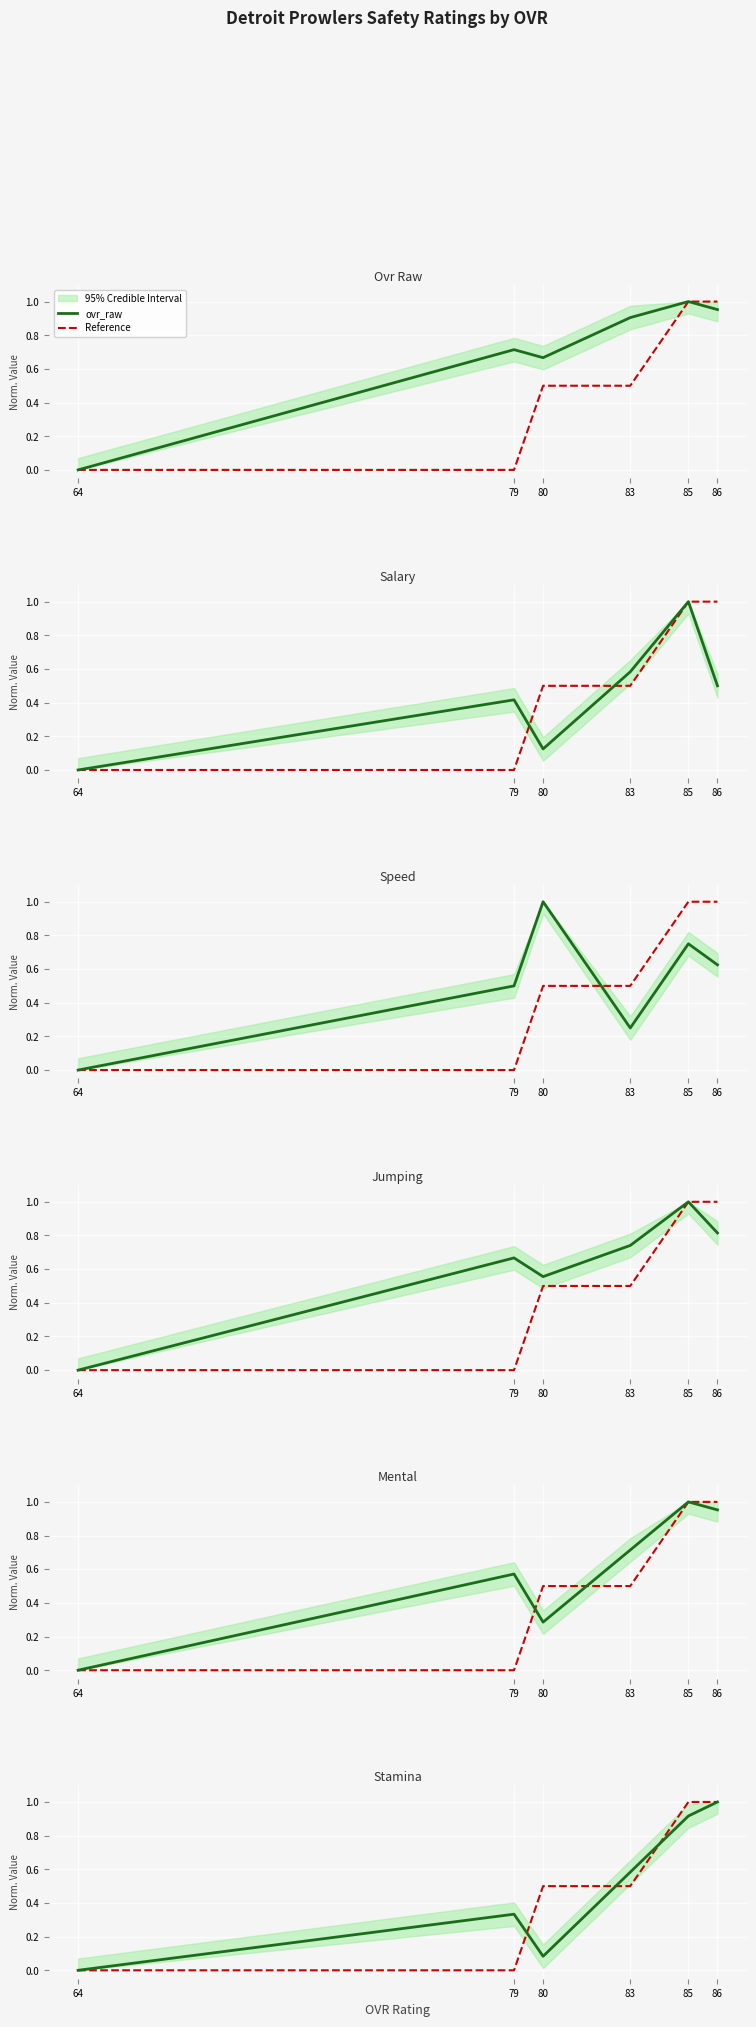

Reading left to right, transcribe all the data shown in this chart.

ovr_raw: 64=0.0	79=0.7	80=0.7	83=0.9	85=1.0	86=1.0
salary: 64=0.0	79=0.4	80=0.1	83=0.6	85=1.0	86=0.5
speed: 64=0.0	79=0.5	80=1.0	83=0.2	85=0.8	86=0.6
jumping: 64=0.0	79=0.7	80=0.6	83=0.7	85=1.0	86=0.8
mental: 64=0.0	79=0.6	80=0.3	83=0.7	85=1.0	86=1.0
stamina: 64=0.0	79=0.3	80=0.1	83=0.6	85=0.9	86=1.0